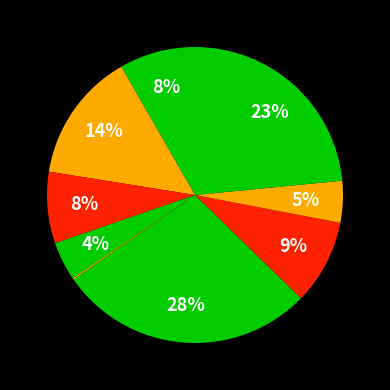

To the nearest percent, what is the average slice percentage?

11%